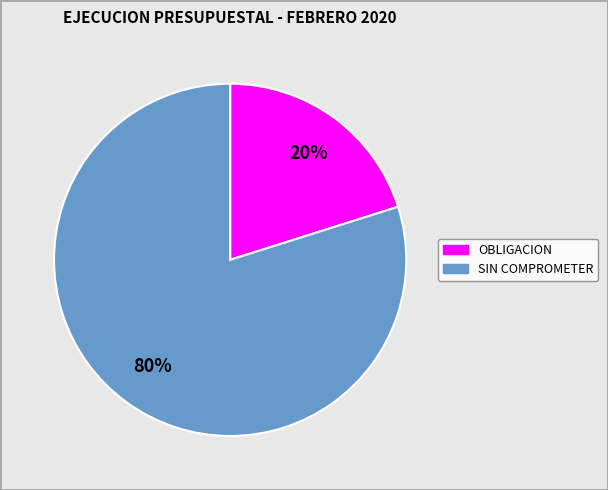

Is there a majority slice in this chart?

Yes